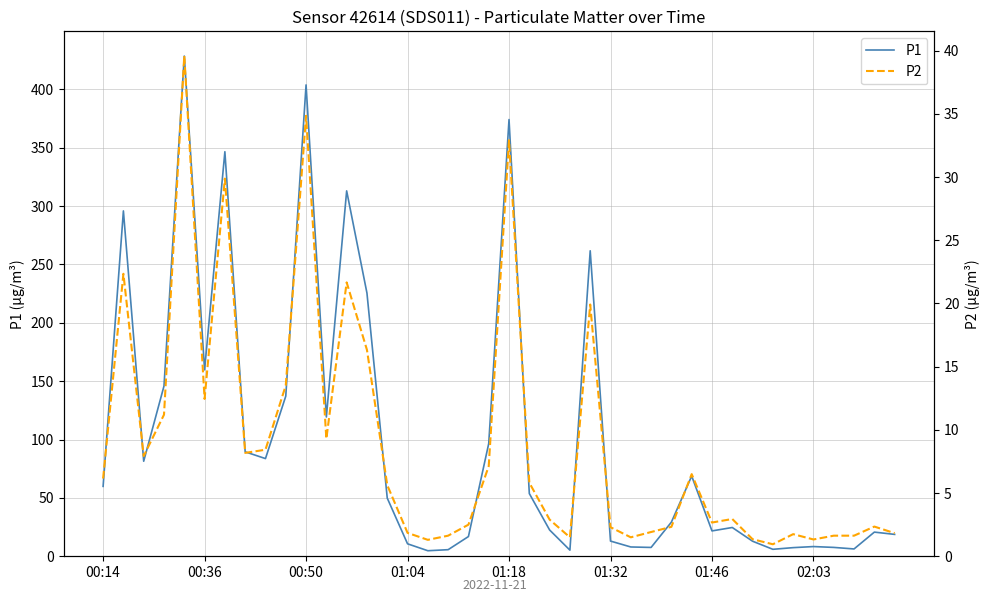

At which label does P2 first exceed 5?

00:14